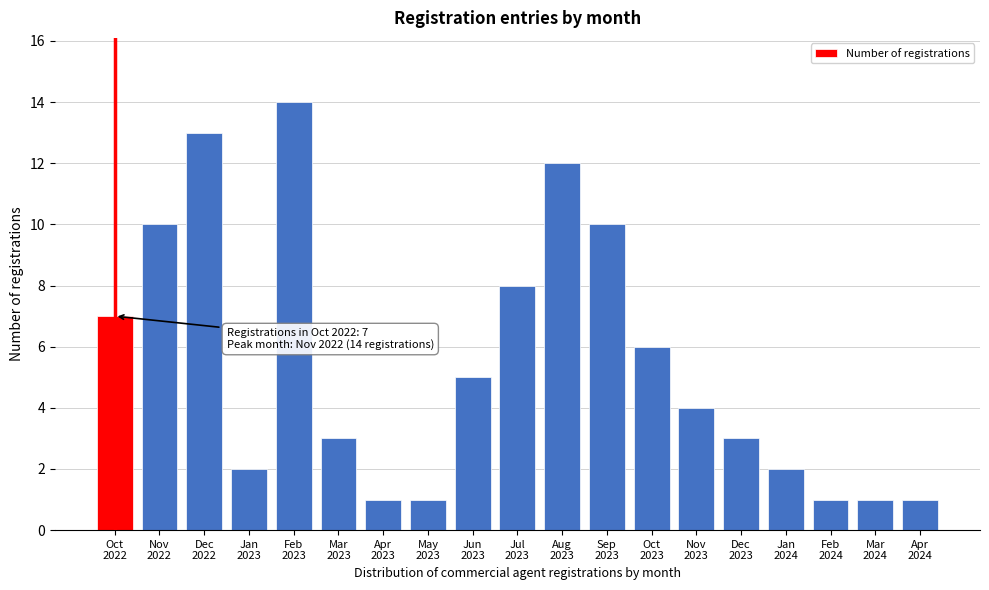

Reading right to left, extract all data points from this chart.

1	1	1	2	3	4	6	10	12	8	5	1	1	3	14	2	13	10	7